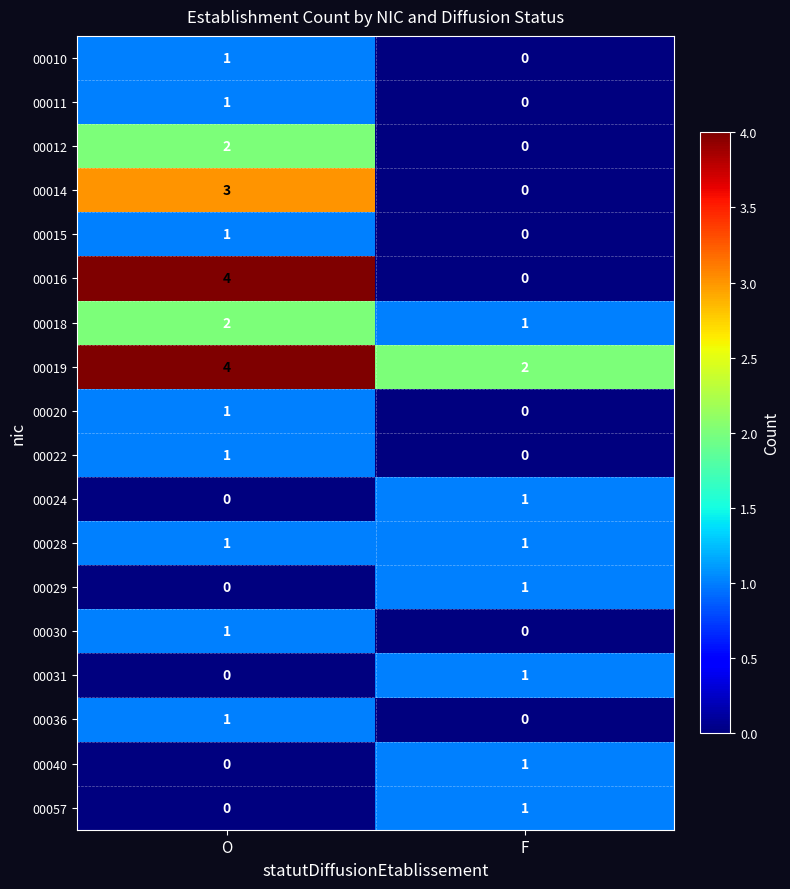

Which series has the widest spread of values?

00016